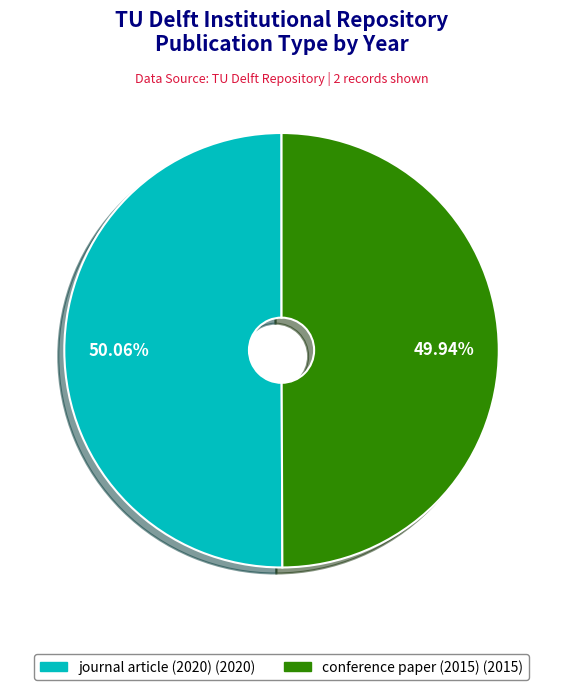

Is there any slice that represents more than half of the pie?

Yes